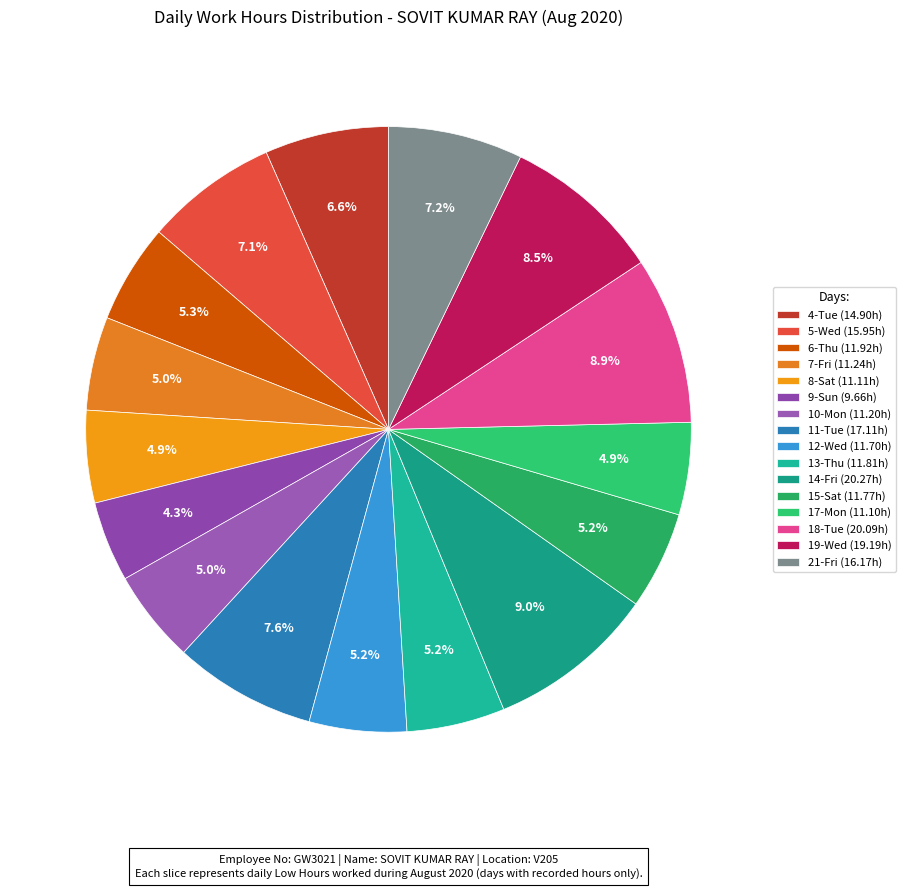

To the nearest percent, what percentage of the pie is 11-Tue?

8%